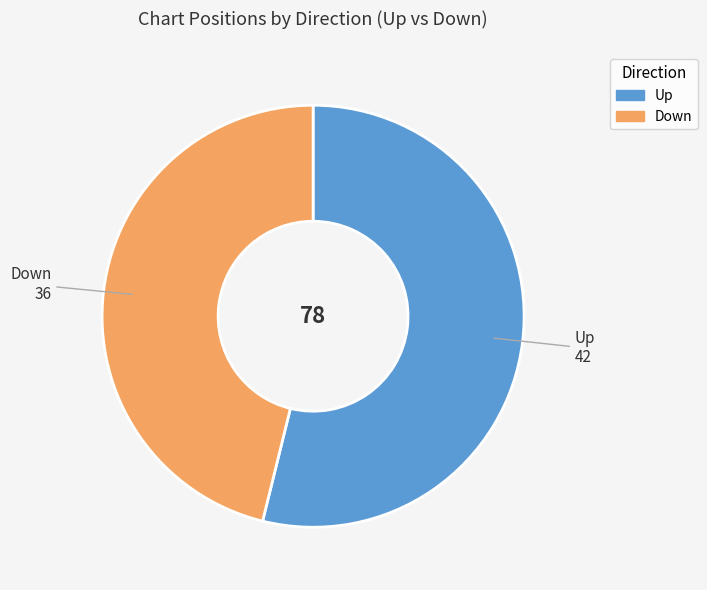

Does any single category account for the majority?

Yes